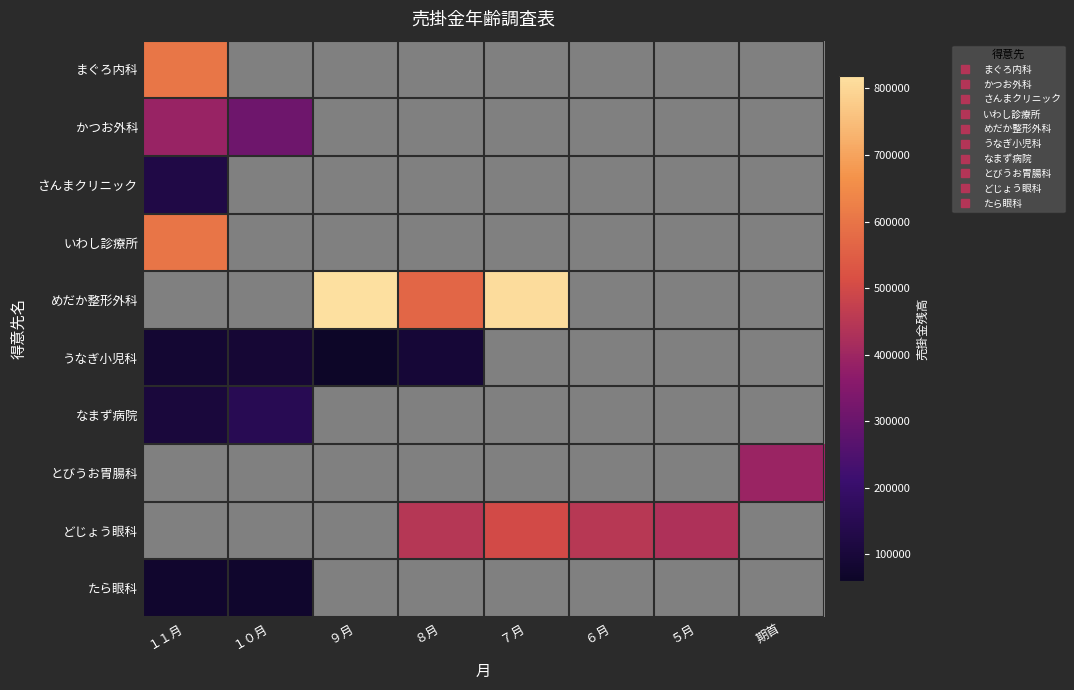

At which label does なまず病院 reach its minimum?

１１月